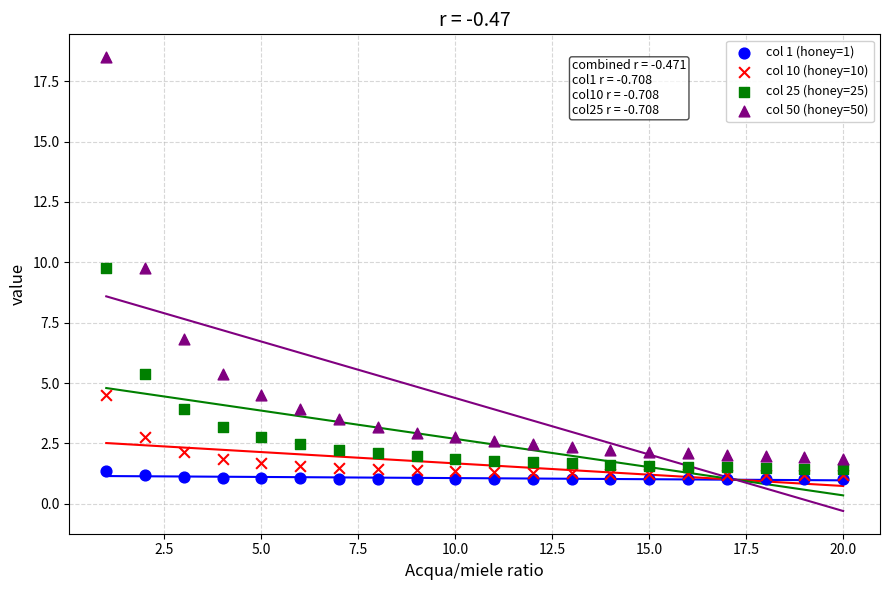

What are all the series names shown in the legend?

col 1 (honey=1), col 10 (honey=10), col 25 (honey=25), col 50 (honey=50)